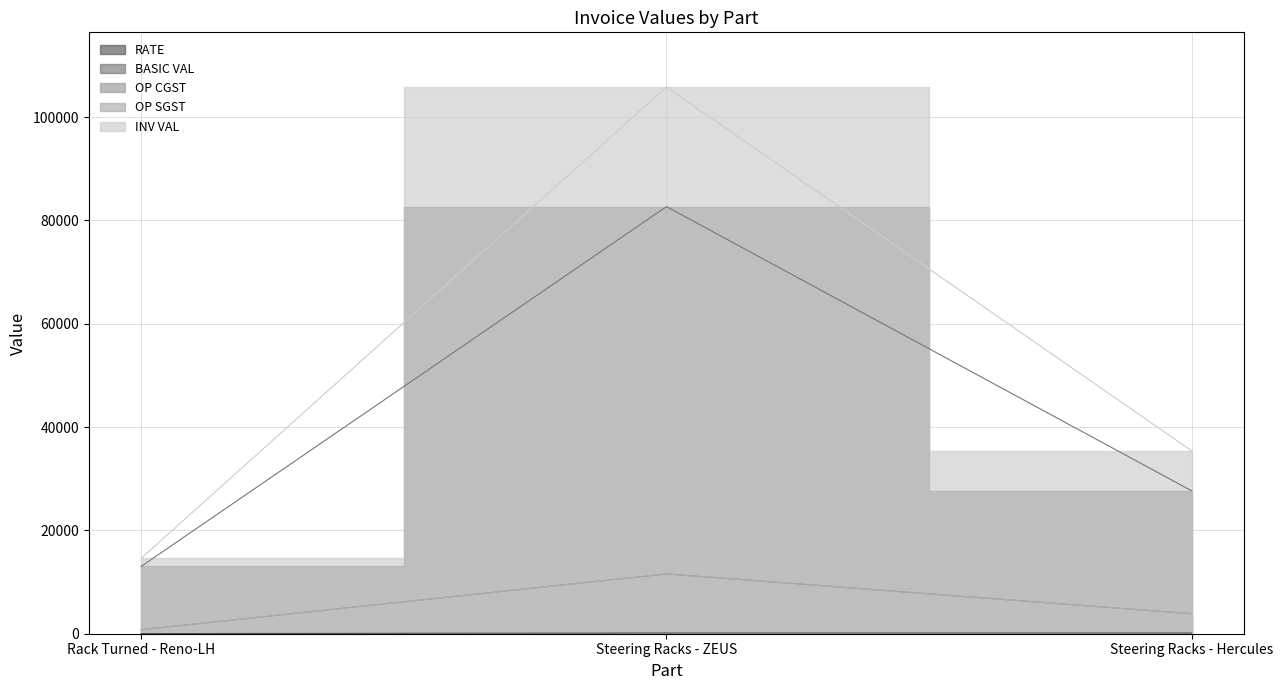

Reading right to left, transcribe all the data shown in this chart.

RATE: Steering Racks - Hercules=138.3	Steering Racks - ZEUS=137.8	Rack Turned - Reno-LH=21.8
BASIC VAL: Steering Racks - Hercules=27662.0	Steering Racks - ZEUS=82686.0	Rack Turned - Reno-LH=13050.0
OP CGST: Steering Racks - Hercules=3872.7	Steering Racks - ZEUS=11576.0	Rack Turned - Reno-LH=783.0
OP SGST: Steering Racks - Hercules=3872.7	Steering Racks - ZEUS=11576.0	Rack Turned - Reno-LH=783.0
INV VAL: Steering Racks - Hercules=35407.4	Steering Racks - ZEUS=105838.1	Rack Turned - Reno-LH=14616.0